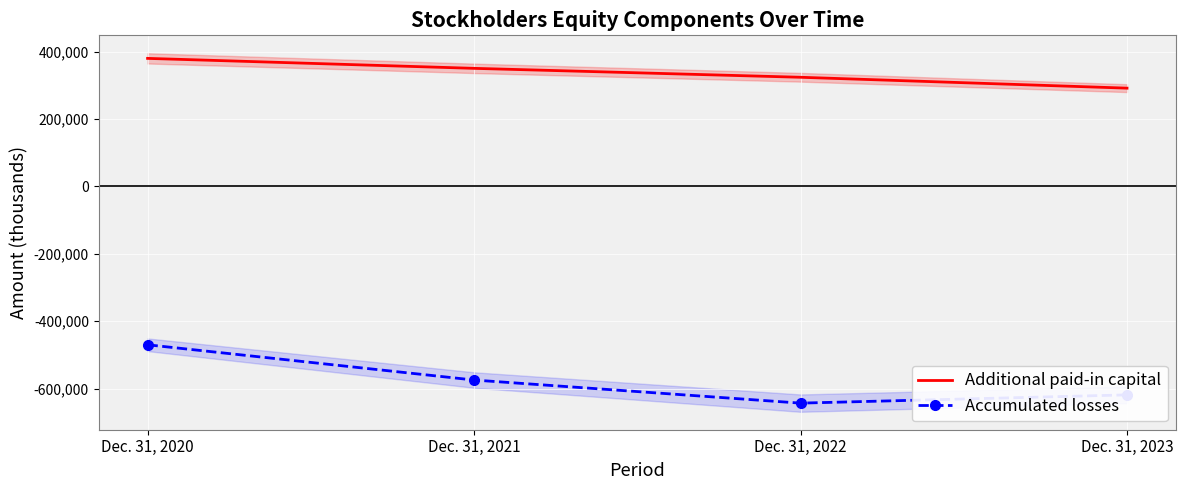

Reading left to right, transcribe all the data shown in this chart.

Additional paid-in capital: 379780	350200	323706	291440
Accumulated losses: -470173	-574801	-643322	-618832